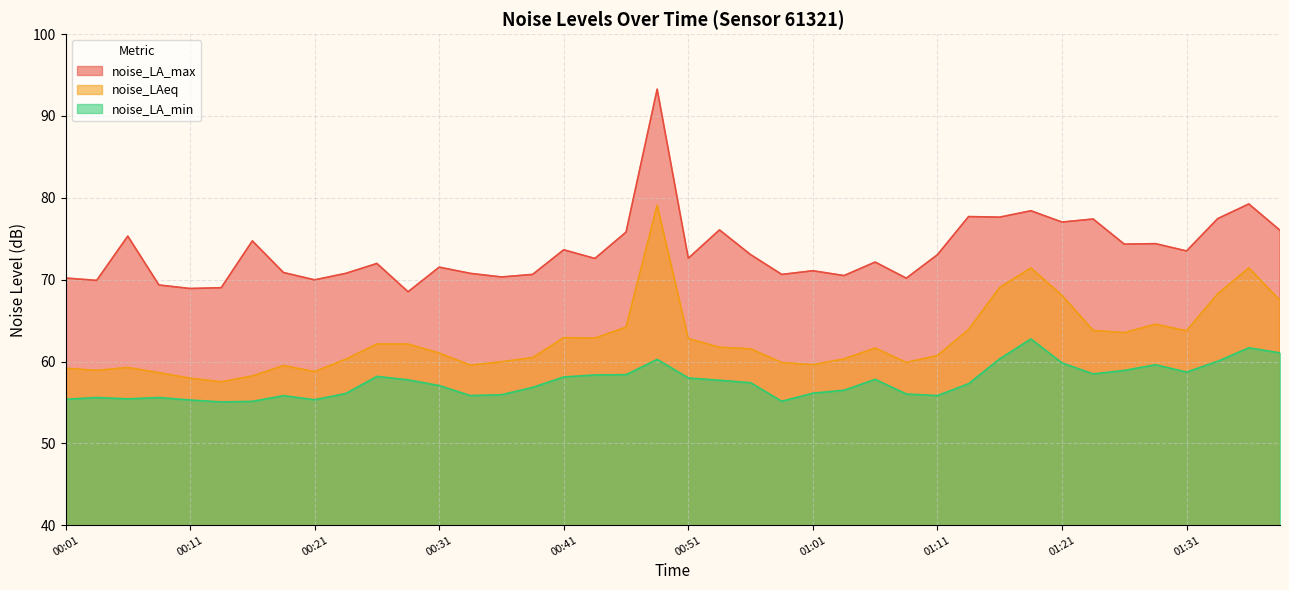

At which category is the sum across all series the highest?

00:49